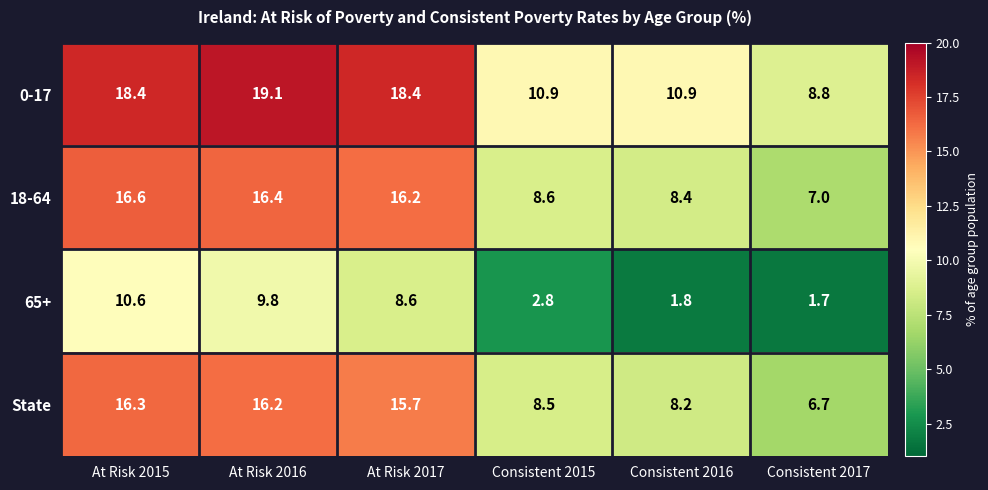

What is the difference between the maximum and minimum values in the State series?

9.6